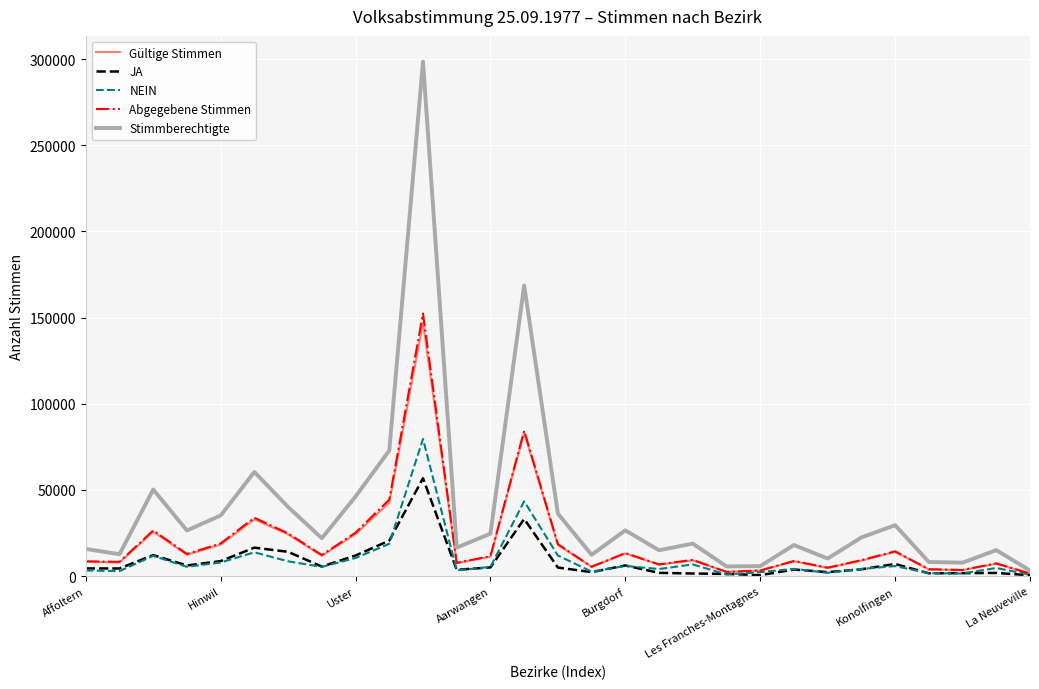

Which series has the largest total across all categories?

Stimmberechtigte